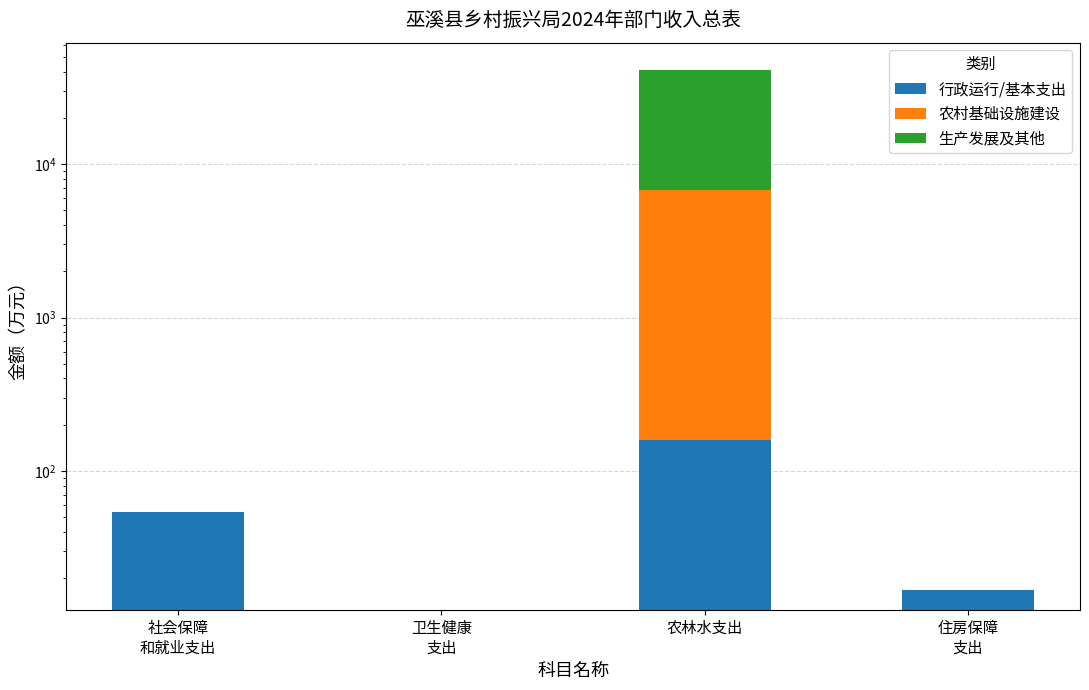

What position from the left is 农林水支出?

3